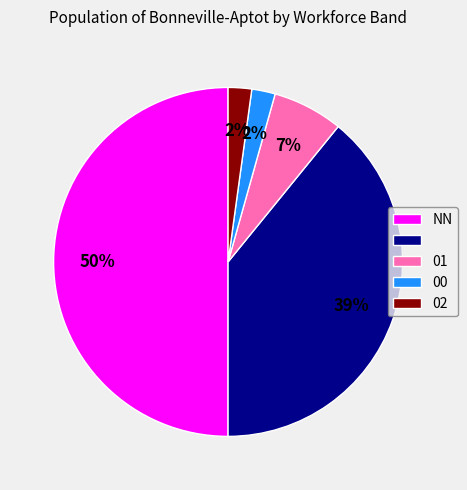

To the nearest percent, what is the average slice percentage?

20%